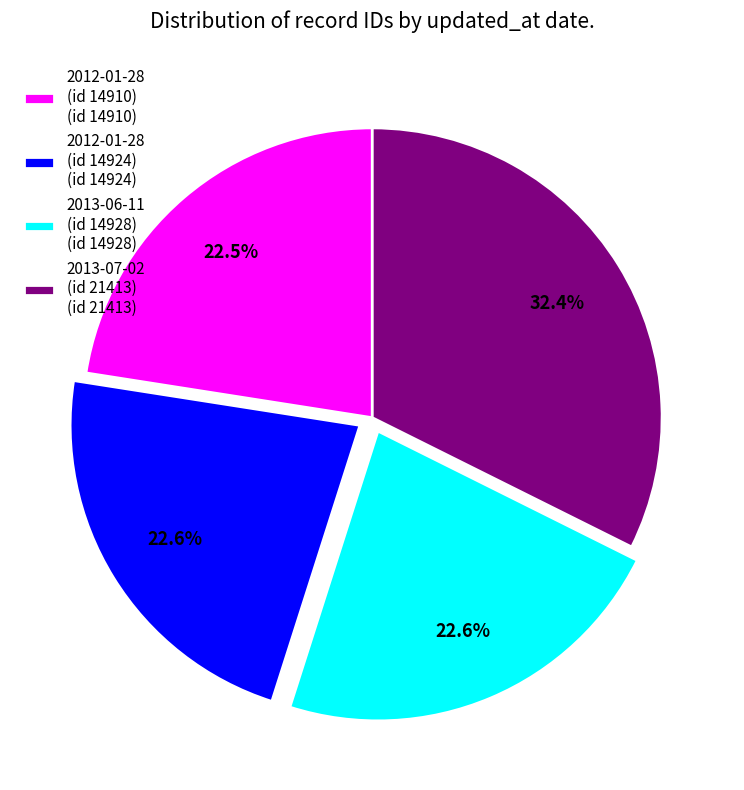

How much of the chart is everything except 2012-01-28 (id 14910) (id 14910)?

77.5%